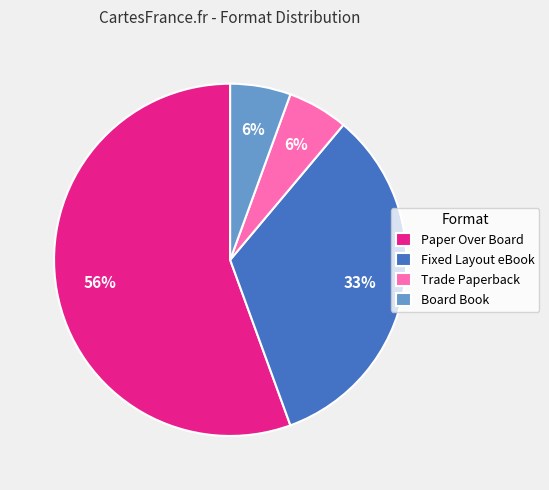

To the nearest percent, what is the difference between the largest and smallest slice percentages?

50%